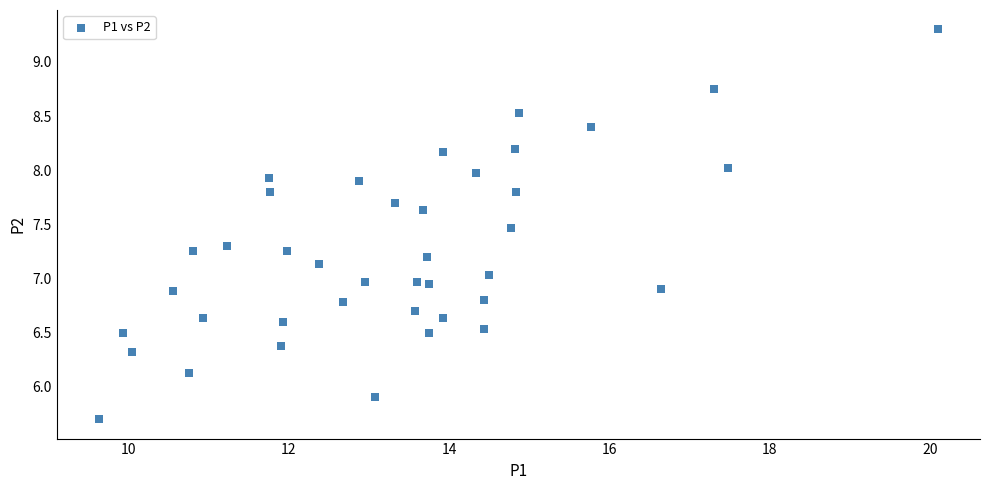

What is the range of X values (max minus min)?

10.5